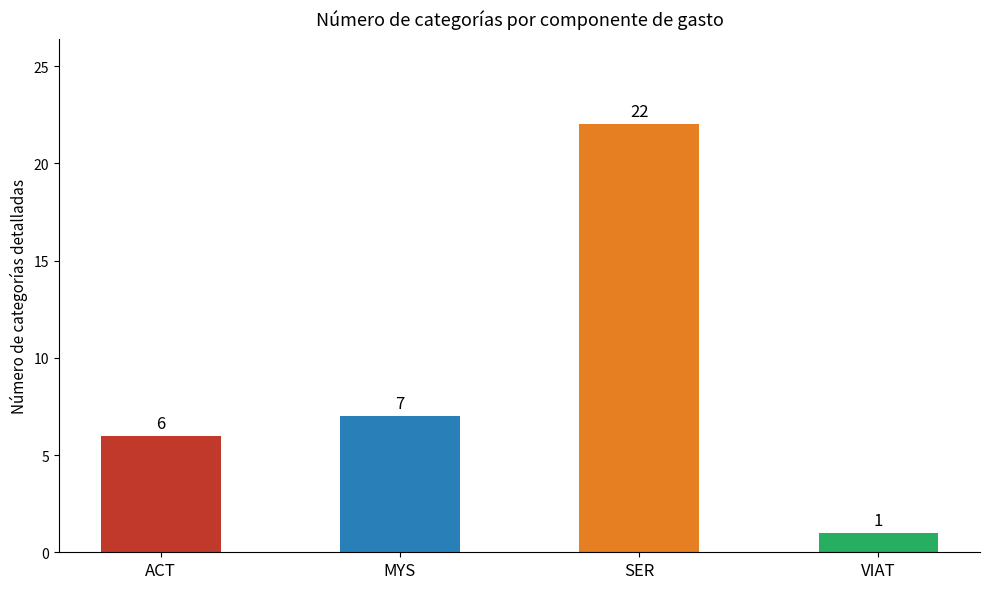

Which category has the highest value across all series?

SER